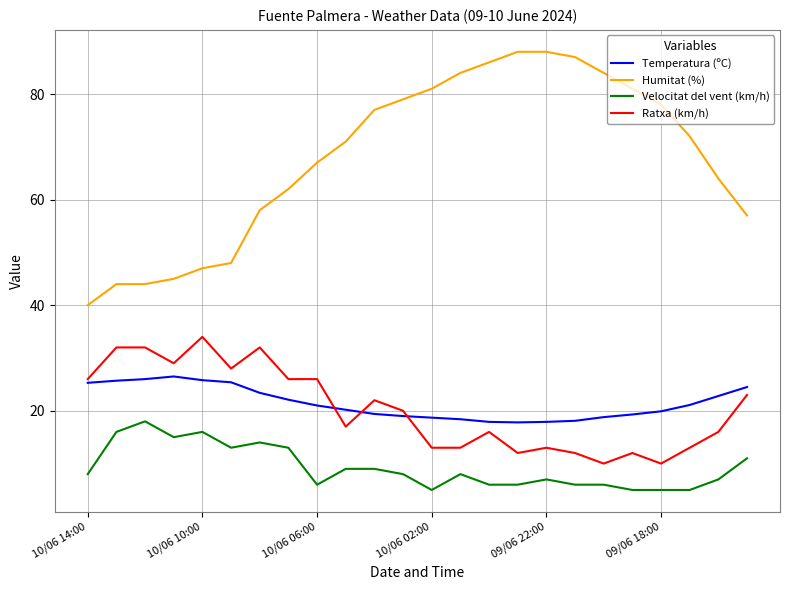

What is the greatest value displayed?

88.0